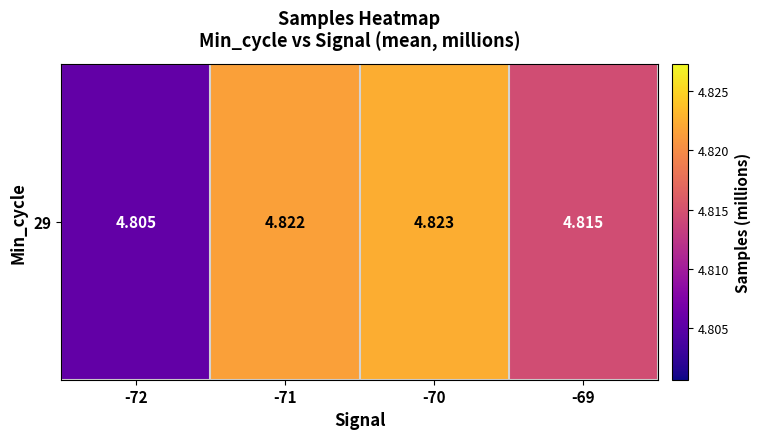

How many values are between 4 and 5?

4